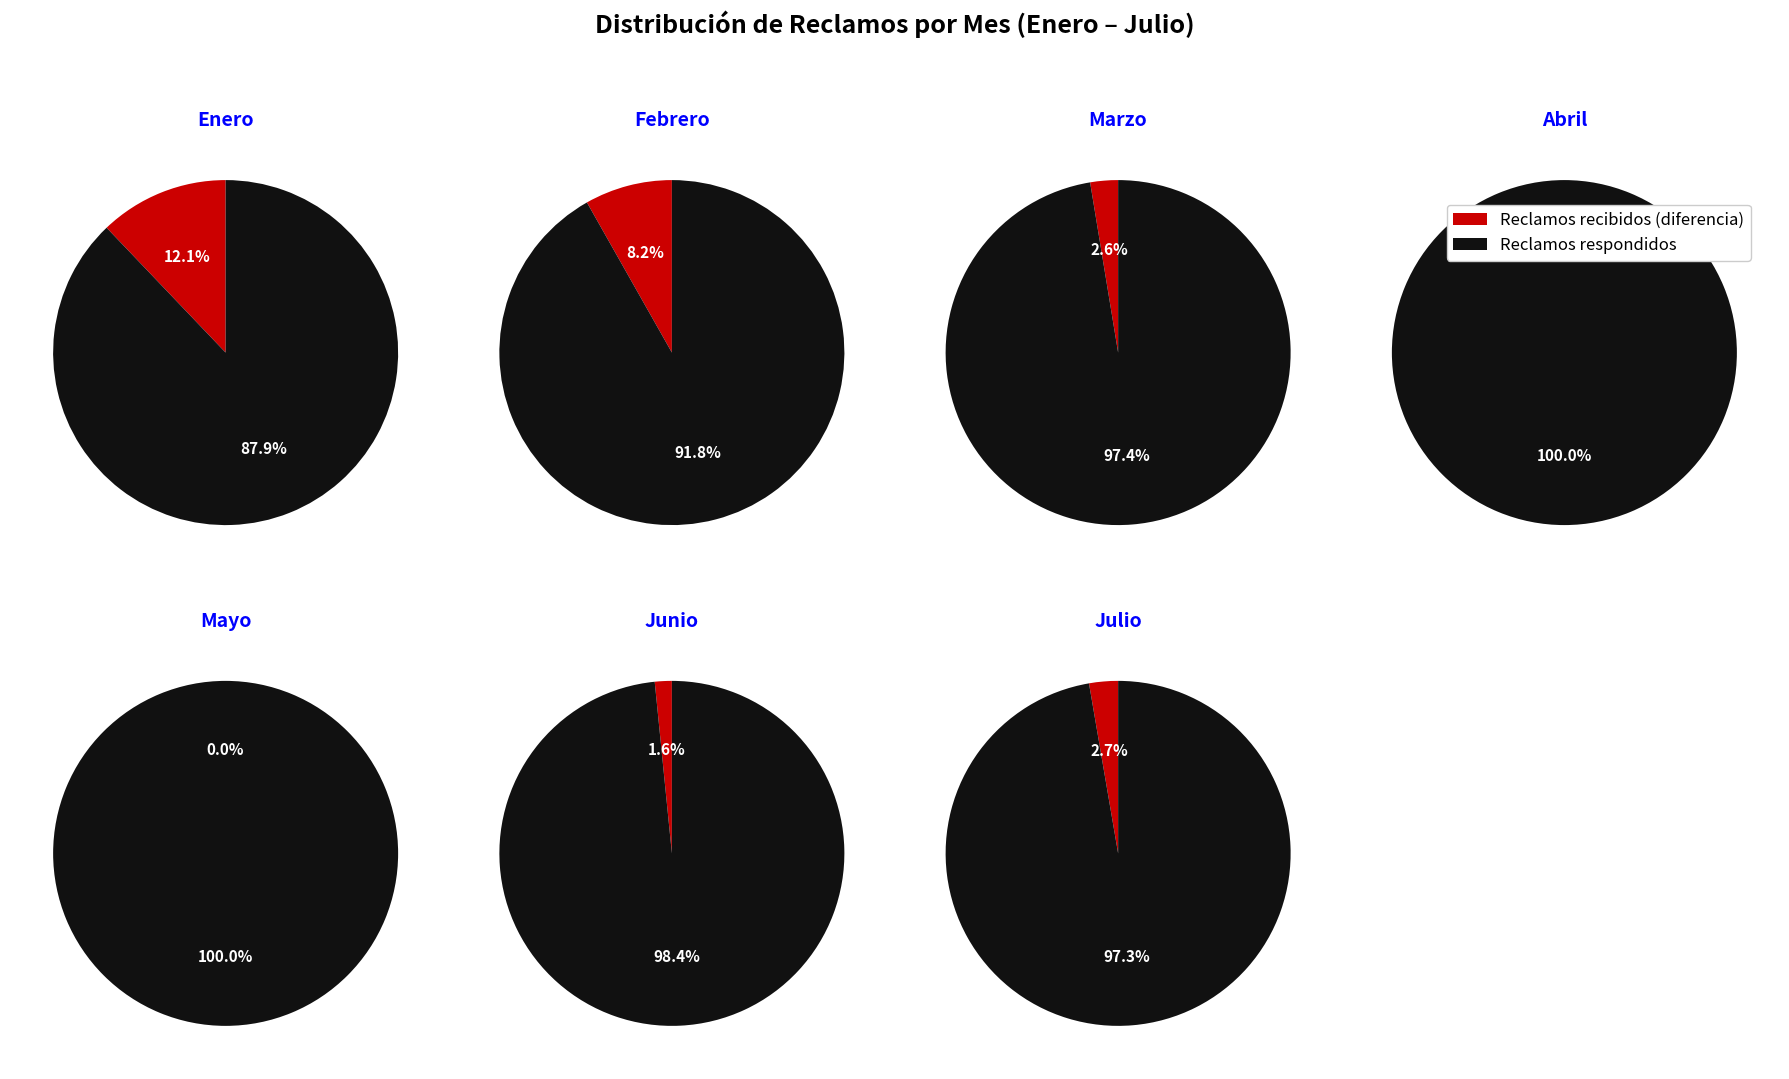

What is the smallest slice in the pie chart?

Enero